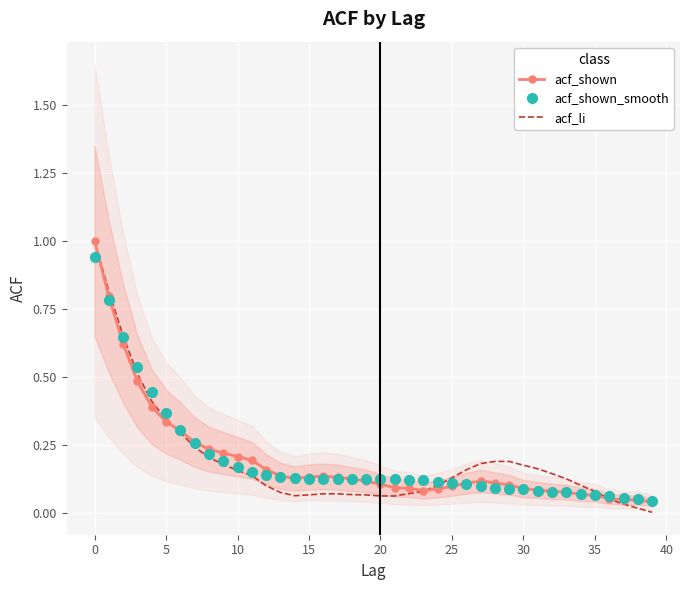

True or false: acf_li has more than 0 interior local peaks.

False